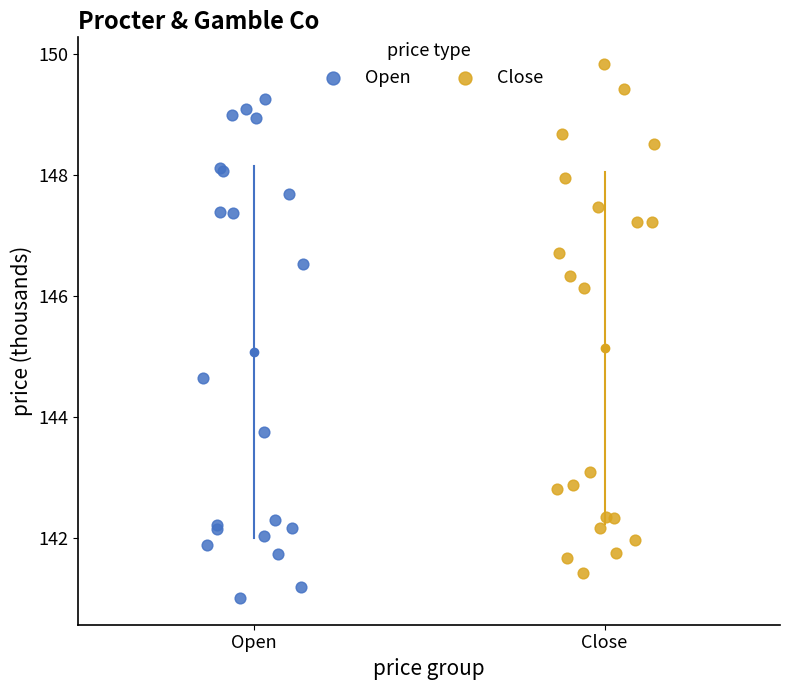

Which series reaches the minimum Y coordinate?

Open